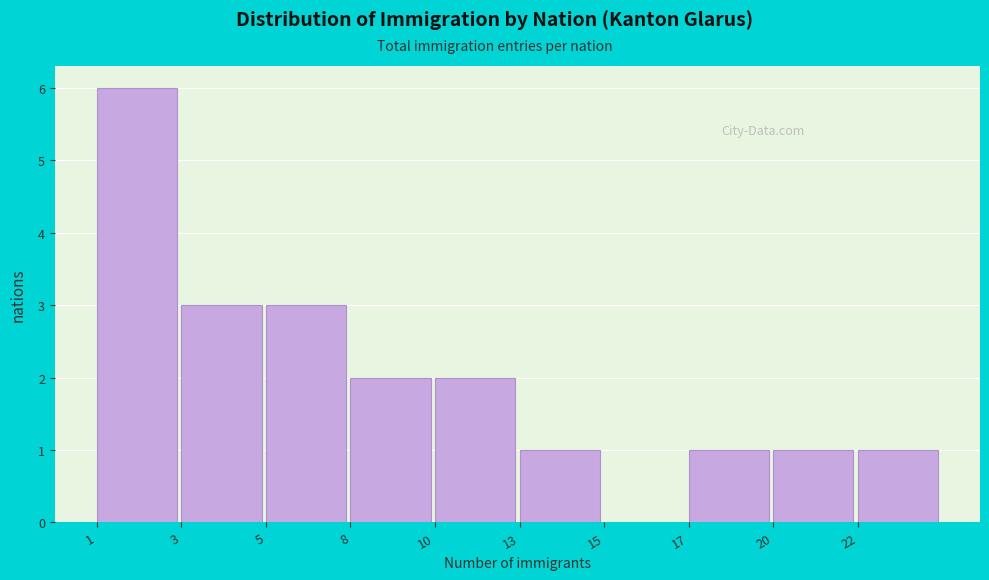

Reading right to left, list all the values displayed in this chart.

22=1	20=1	17=1	15=0	13=1	10=2	8=2	5=3	3=3	1=6